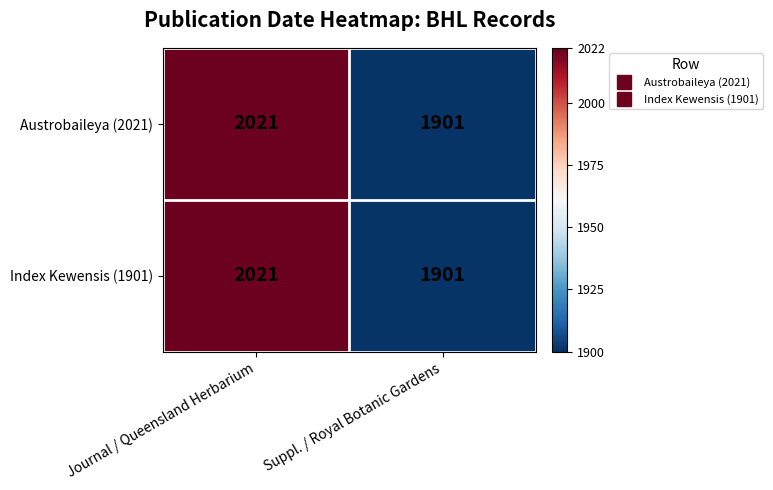

The value of Austrobaileya (2021) at Journal / Queensland Herbarium is 2021. True or false?

True